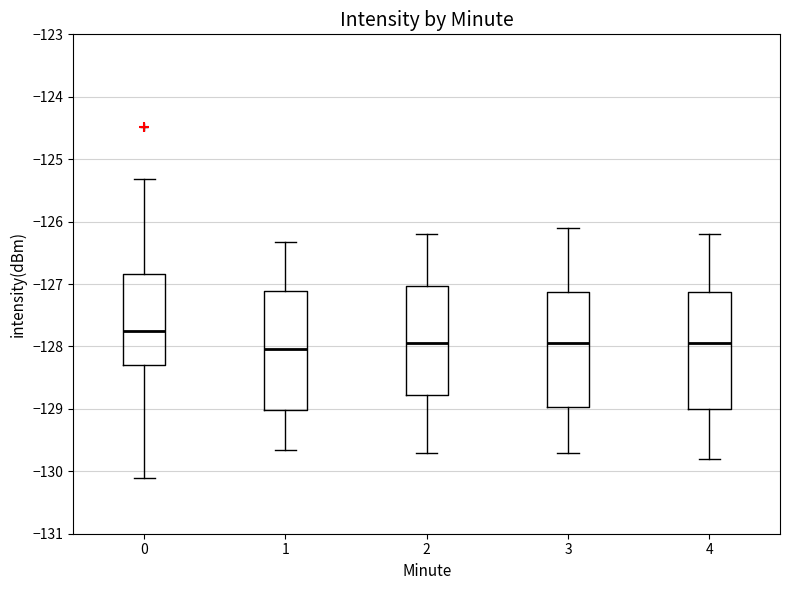

Which box has the highest median line?

0